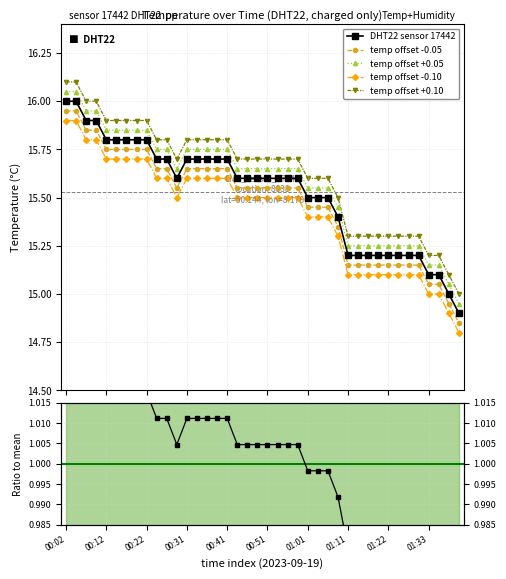

List the labels in order of value, largest first.

00:02, 00:04, 00:07, 00:09, 00:12, 00:14, 00:17, 00:19, 00:22, 00:24, 00:27, 00:31, 00:34, 00:36, 00:39, 00:41, 00:29, 00:44, 00:46, 00:49, 00:51, 00:54, 00:56, 00:59, 01:01, 01:04, 01:06, 01:09, 01:11, 01:14, 01:16, 01:19, 01:22, 01:25, 01:28, 01:31, 01:33, 01:36, 01:38, 01:41